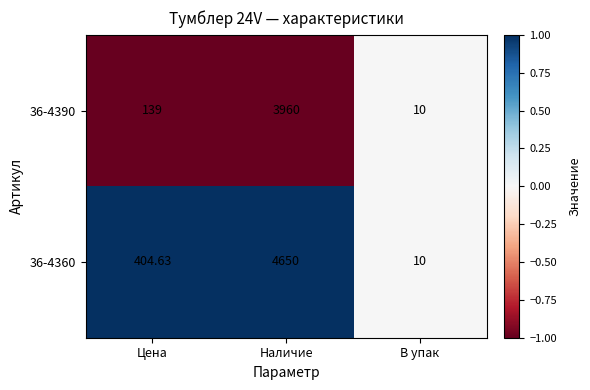

Rank the categories by 36-4390 value from highest to lowest.

Наличие, Цена, В упак